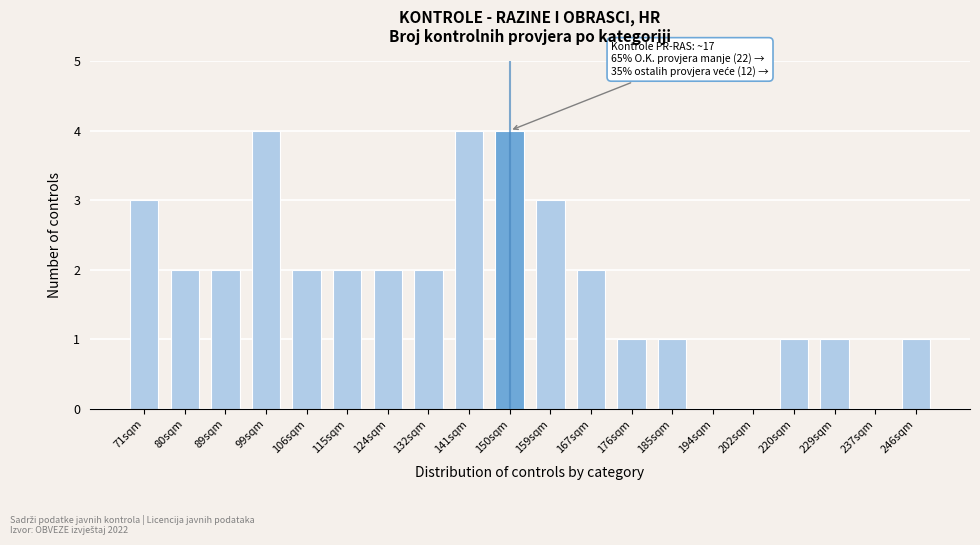

Reading left to right, list all the values displayed in this chart.

71sqm=3	80sqm=2	89sqm=2	99sqm=4	106sqm=2	115sqm=2	124sqm=2	132sqm=2	141sqm=4	150sqm=4	159sqm=3	167sqm=2	176sqm=1	185sqm=1	194sqm=0	202sqm=0	220sqm=1	229sqm=1	237sqm=0	246sqm=1